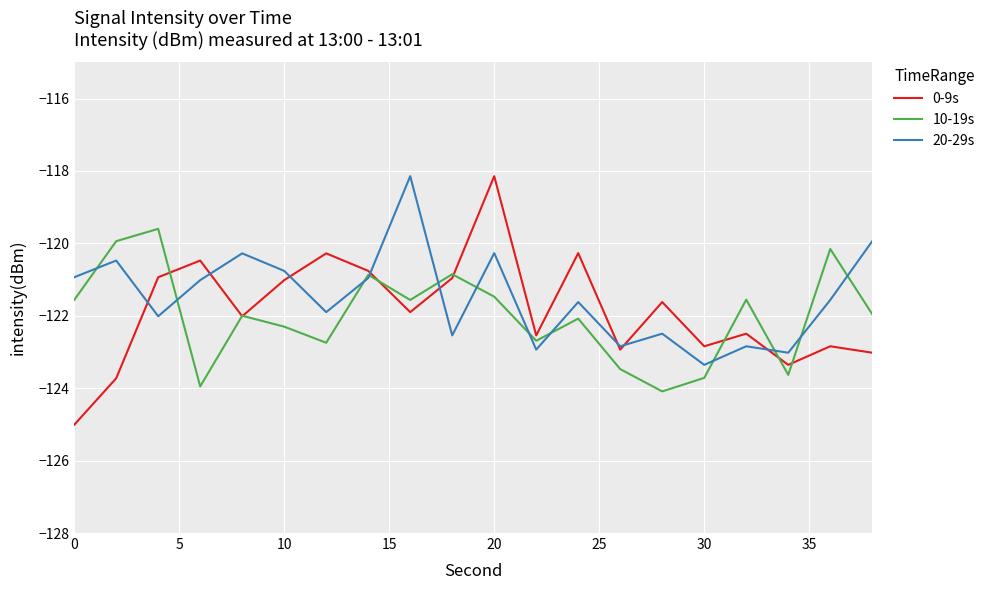

At how many categories does at least one series exceed -119?

2